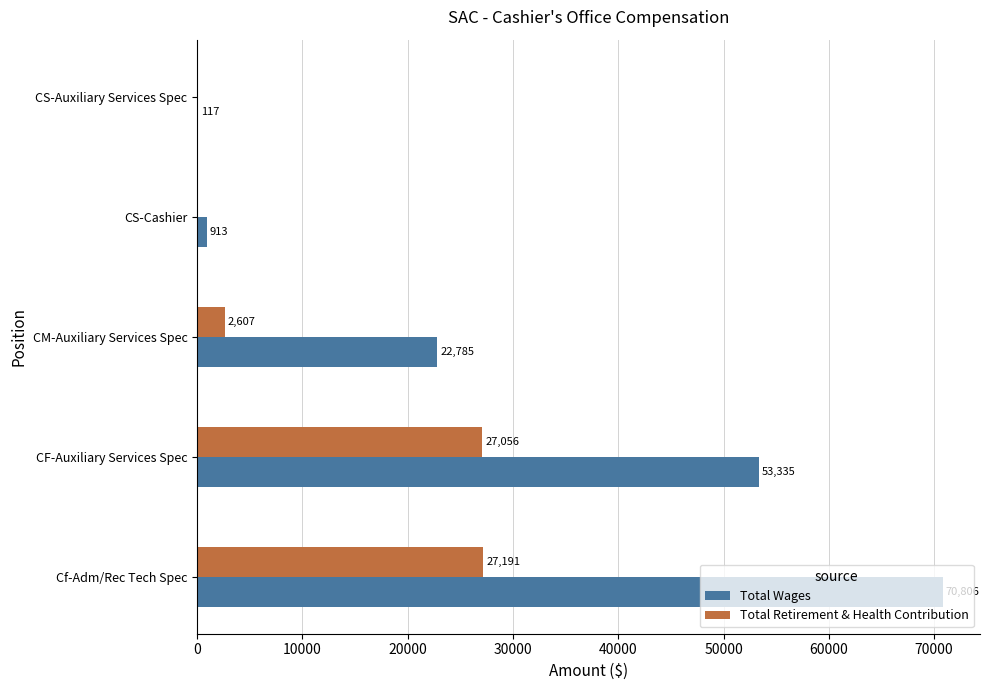

True or false: Total Retirement & Health Contribution has a value of 27191 at Cf-Adm/Rec Tech Spec.

True